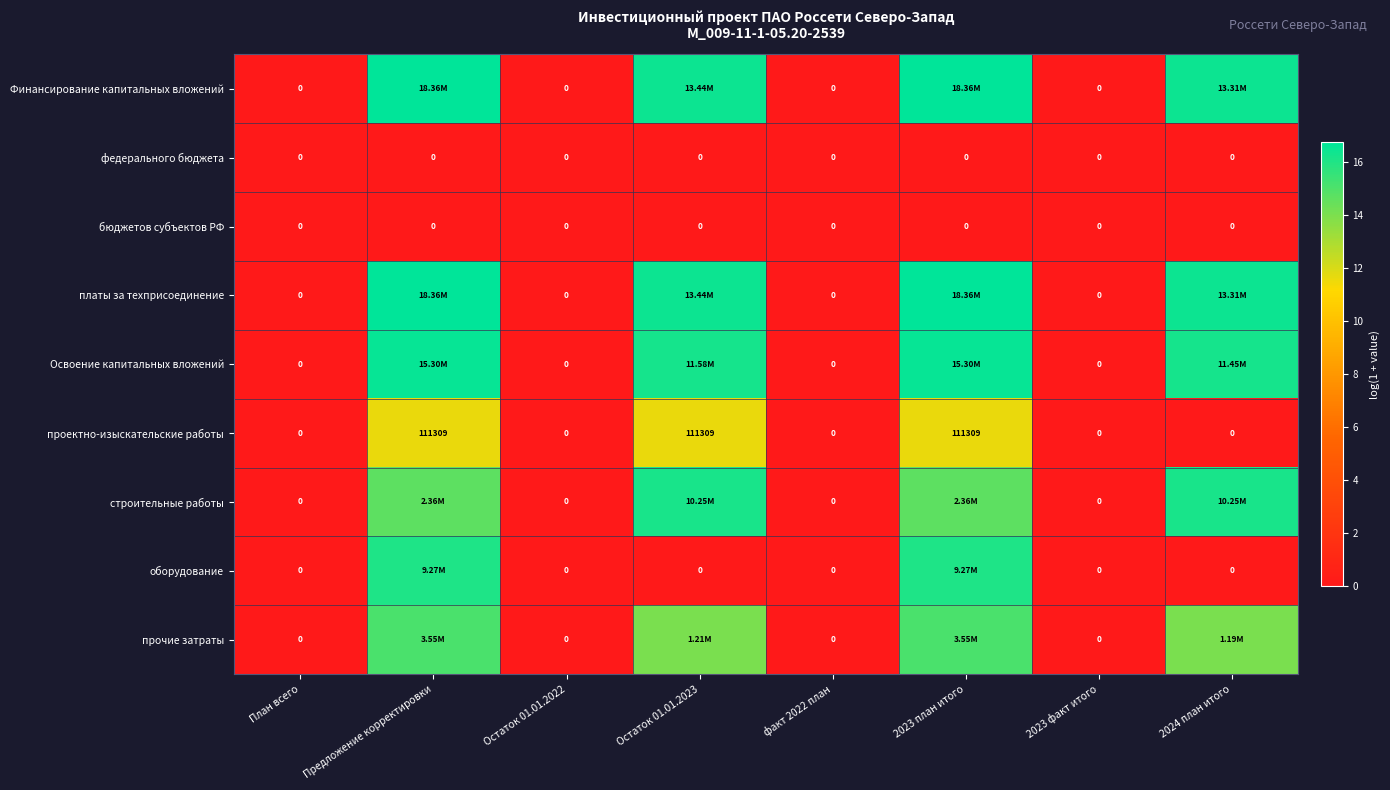

Which series has the largest range (max minus min)?

Финансирование капитальных вложений